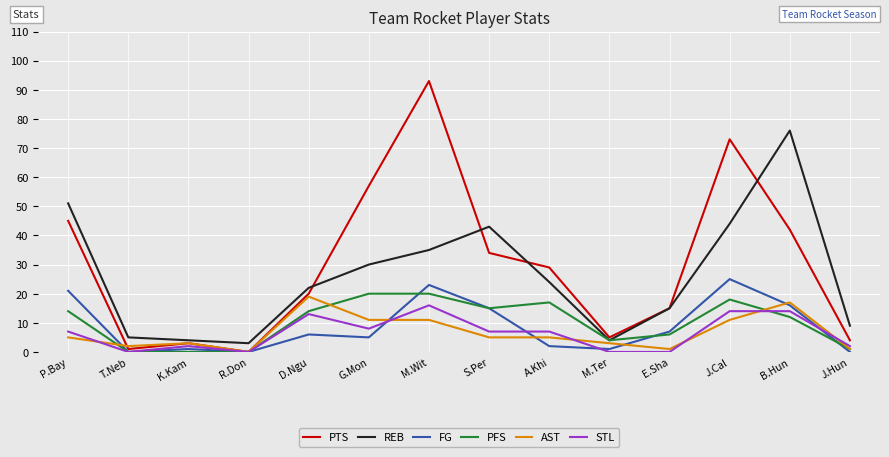

The PTS series shows 45 at P.Bay. True or false?

True